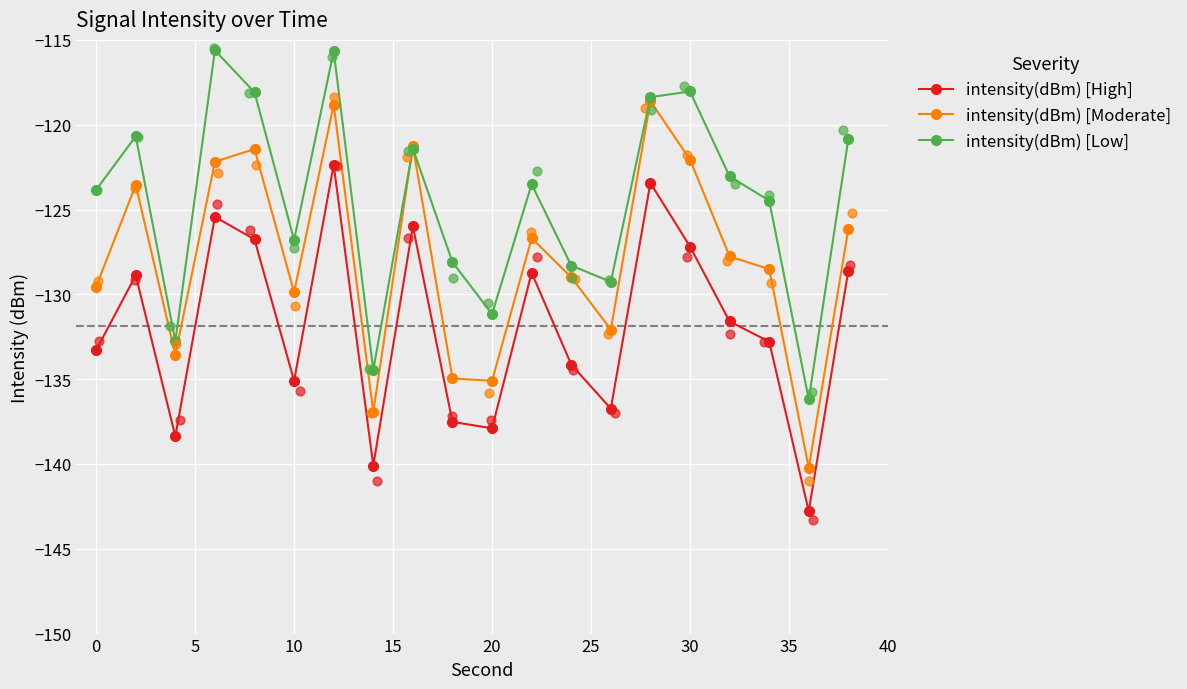

What is the minimum value for intensity(dBm) [High]?

-142.8